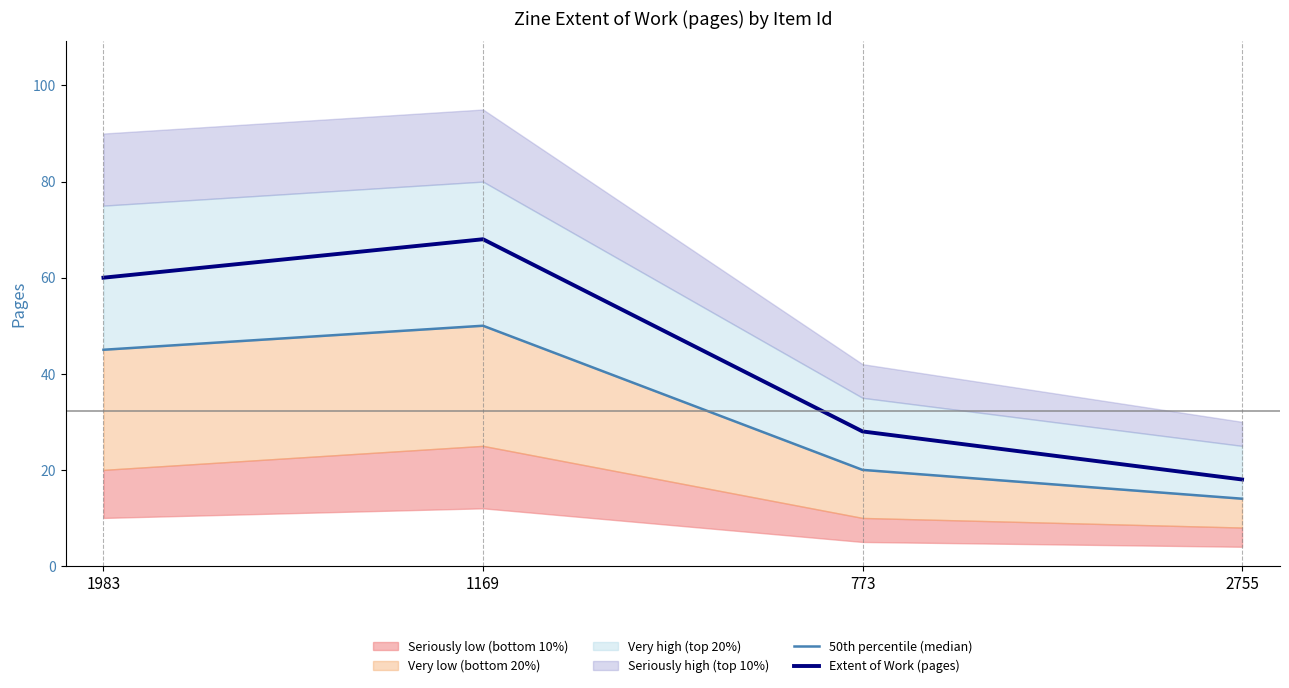

What is the spread (max minus min) of values at 773?

8